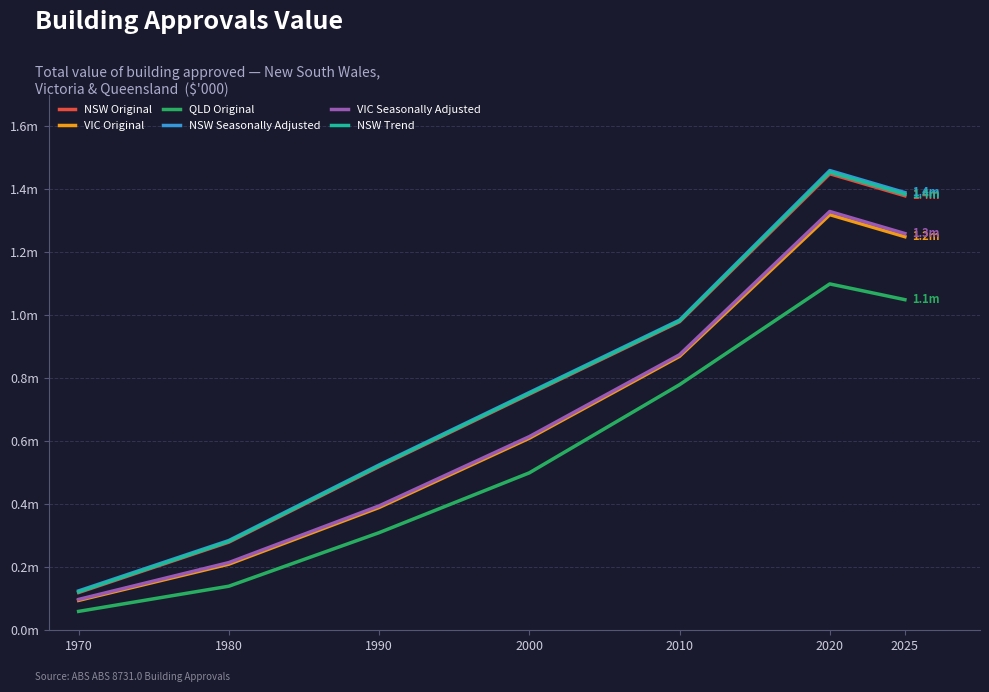

What are all the series names shown in the legend?

NSW Original, VIC Original, QLD Original, NSW Seasonally Adjusted, VIC Seasonally Adjusted, NSW Trend